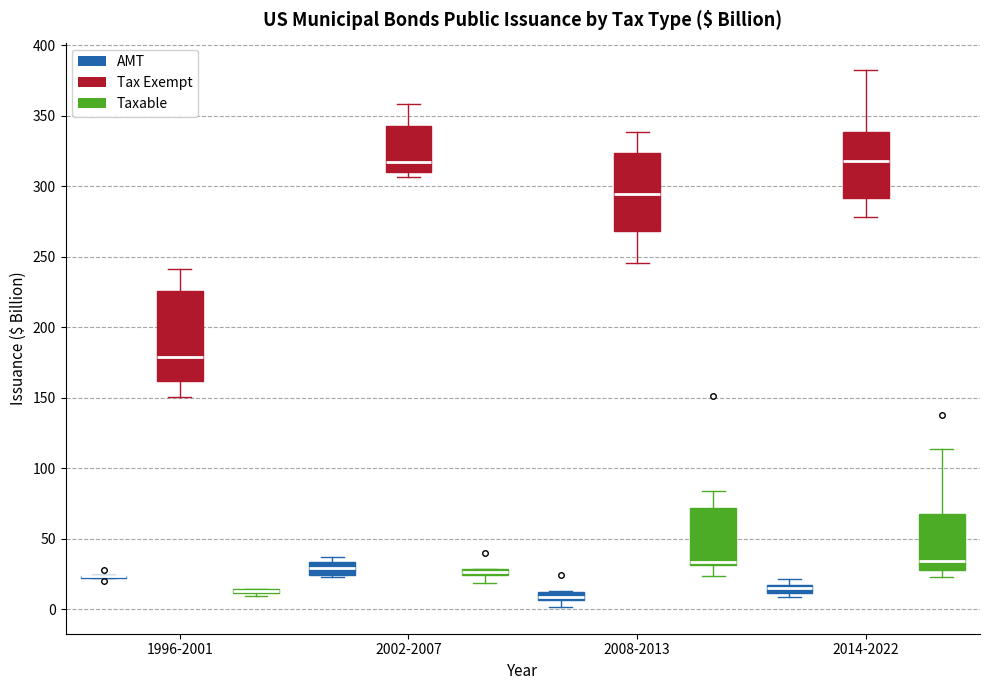

Which box is the tallest, from its lower edge to its upper edge?

1996-2001 (Tax Exempt)